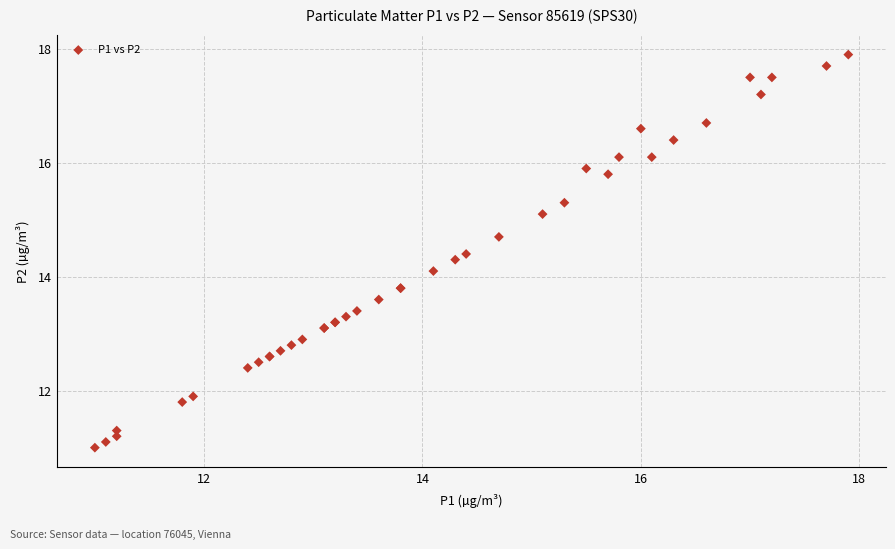

What Y value in the scatter plot is closest to 14?

14.1